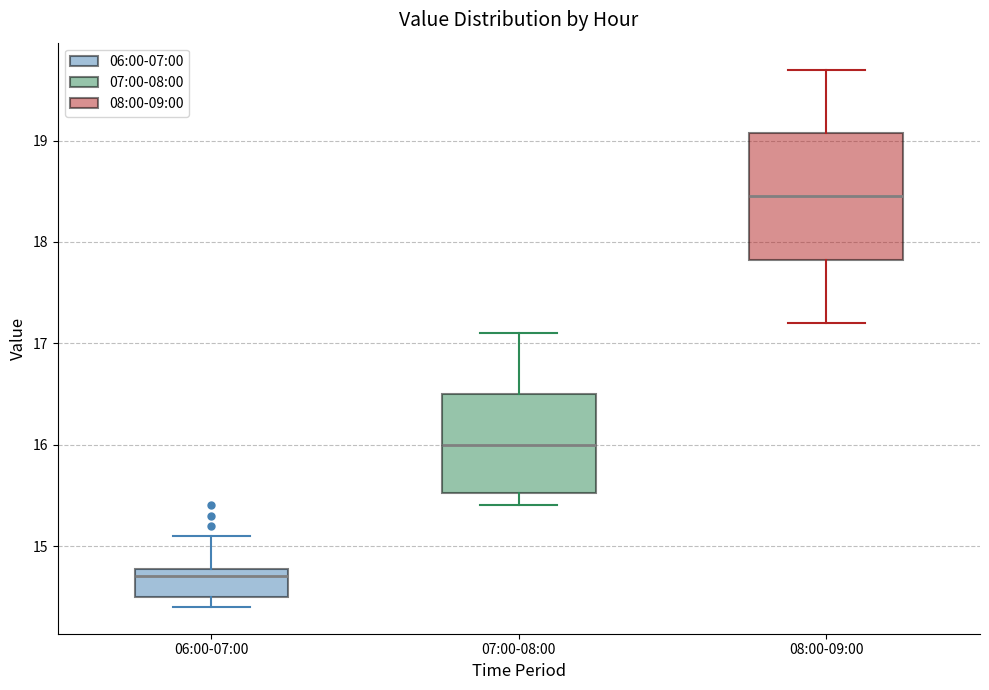

Which box is the tallest, from its lower edge to its upper edge?

08:00-09:00